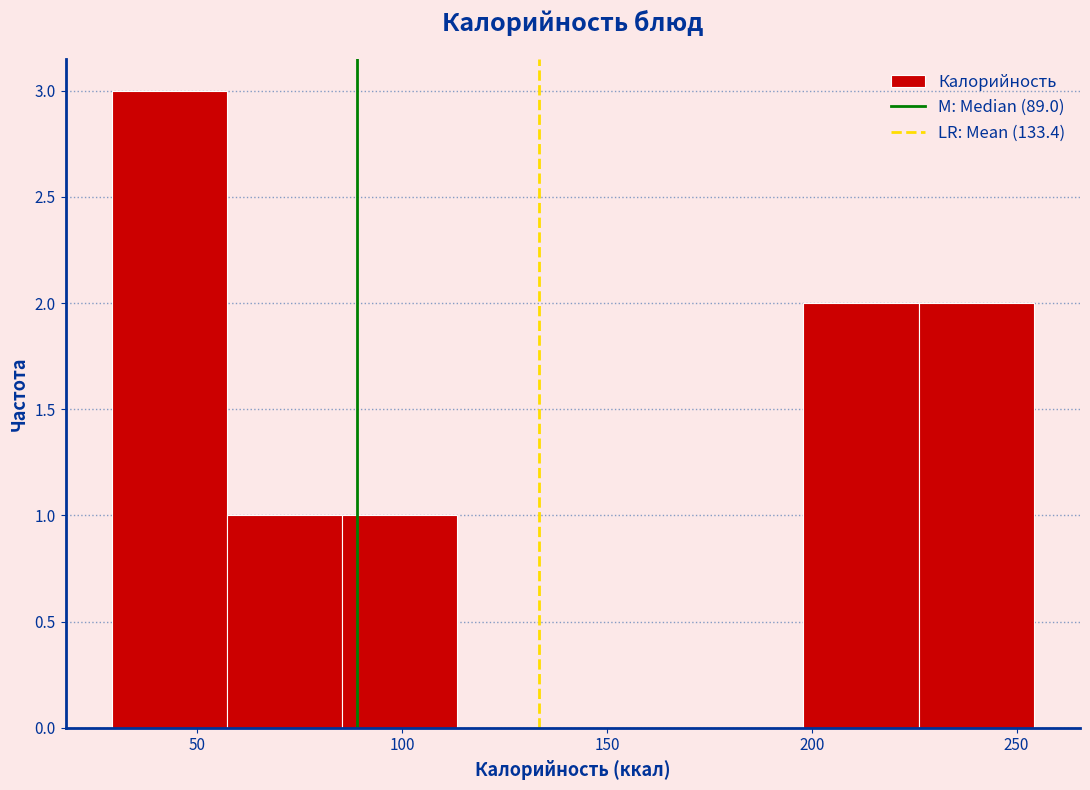

Which range on the x-axis has the tallest bar?

30 to 55